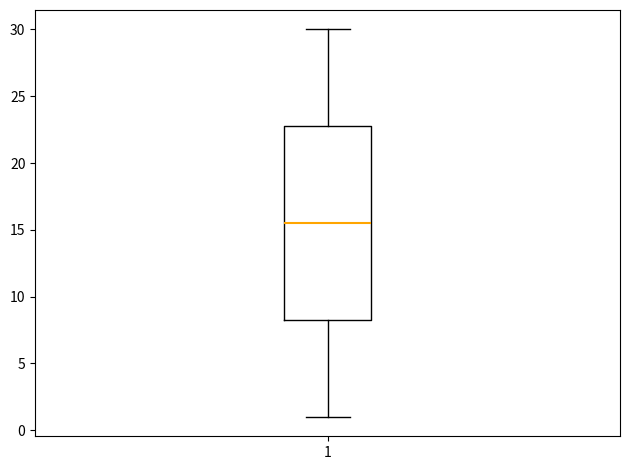

Read this box plot against the y-axis: the position of the median line, the range covered by the box, and the ends of both whiskers. The values are not printed on the chart, so give them approximately, as read against the axis.

median 15.5, box 8.5 to 23.0, whiskers 1.0 to 30.0